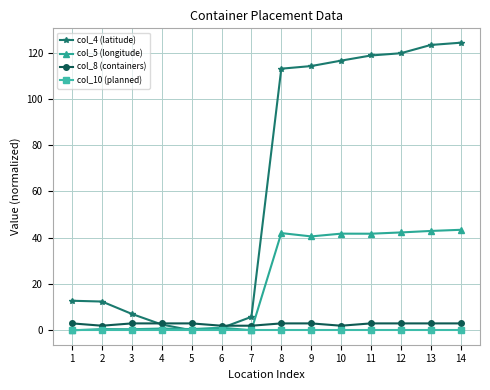

True or false: col_8 (containers) has a value of 2.0 at 10.

True